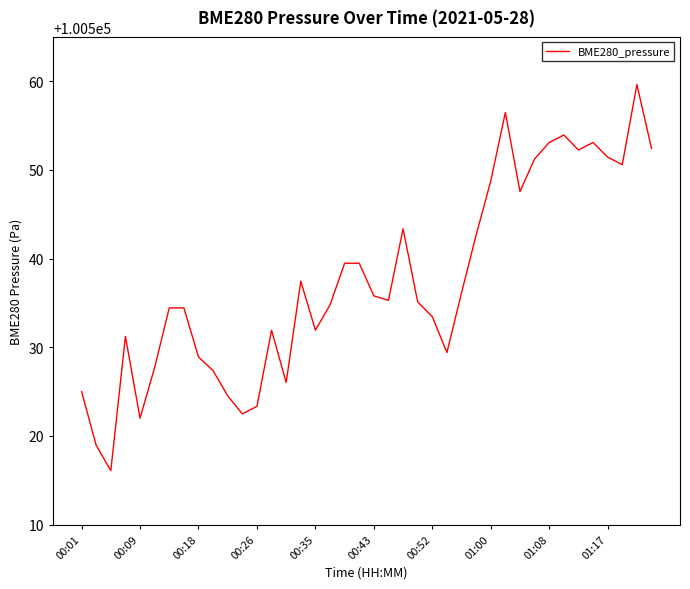

What is the difference between the maximum and minimum values?

43.6